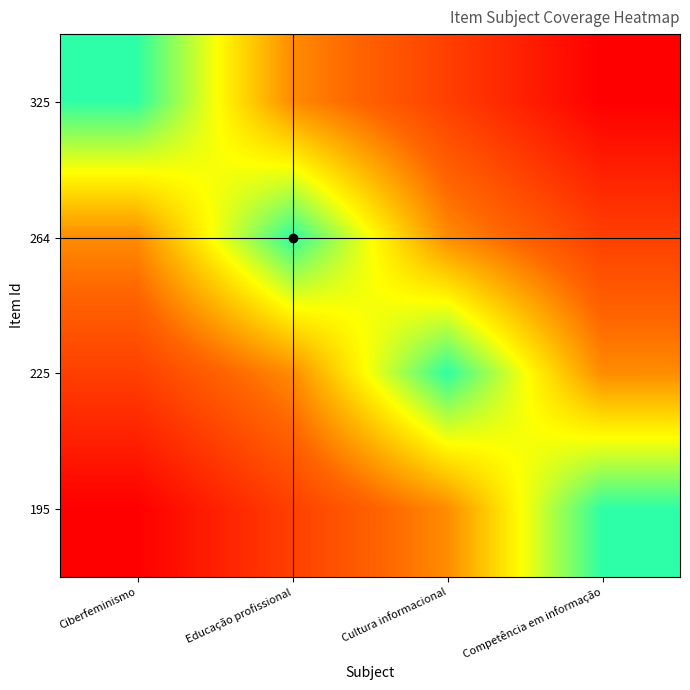

At which category does the chart reach its minimum across all series?

Competência em informação